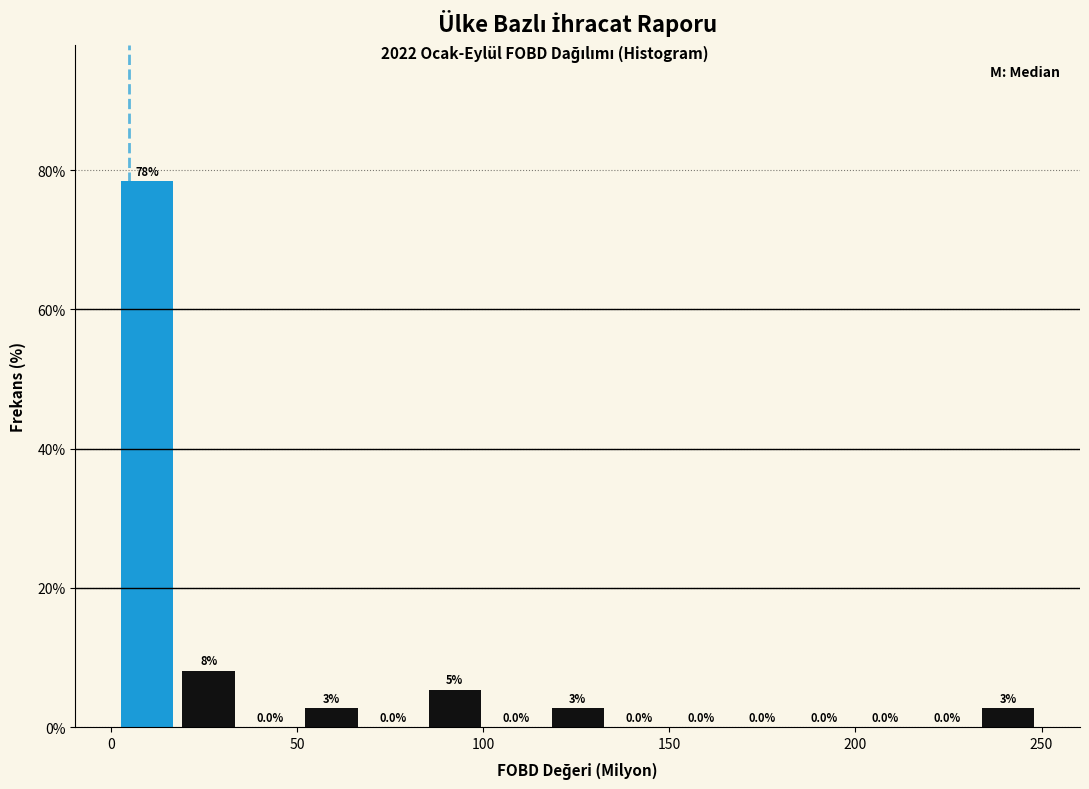

Around what value on the x-axis is the tallest bar? Give the approximate position of its centre, as read against the axis.

10